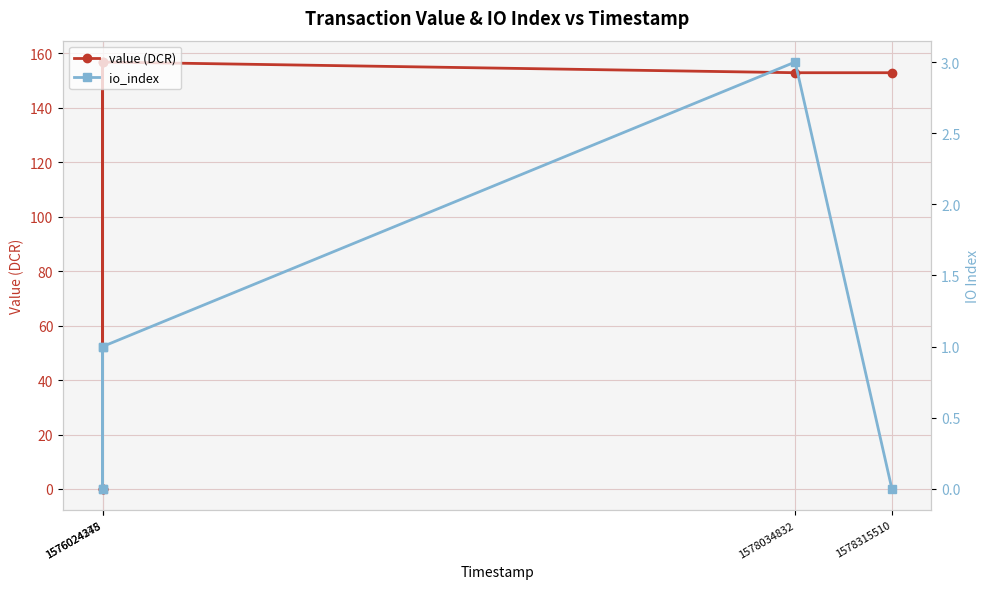

How many io_index values are between 0 and 1?

5